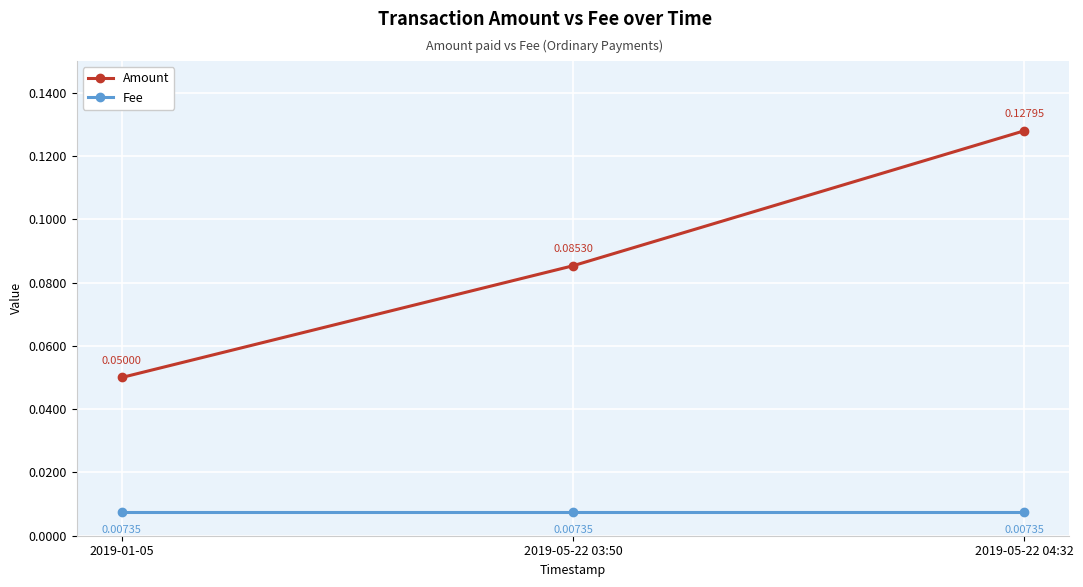

List the series in order of their overall mean, highest first.

Amount, Fee